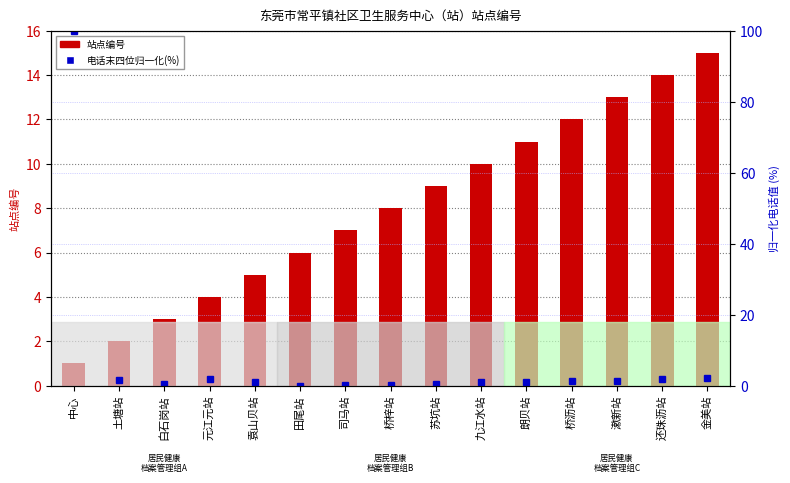

What is the difference between the second highest and second lowest values in the 电话末四位归一化(%) series?

2.0